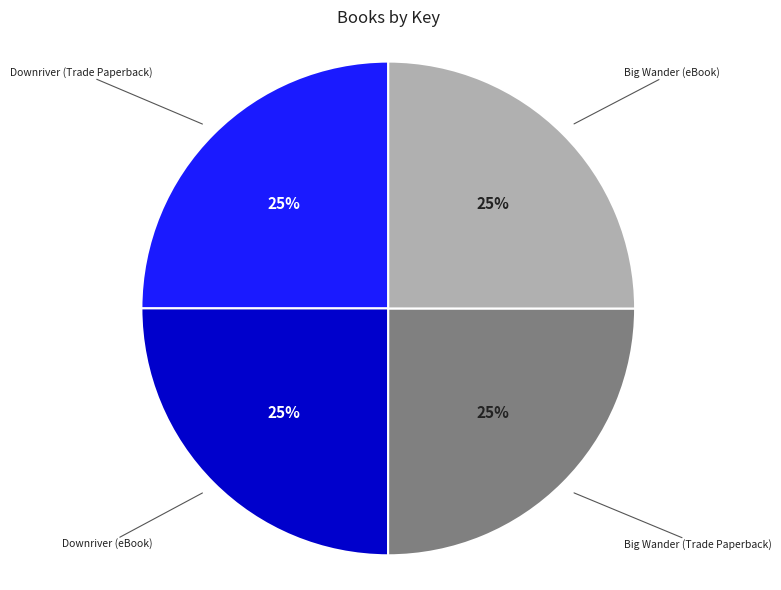

What is the ratio of the value at Downriver (eBook) to the value at Big Wander (eBook)?

1.0